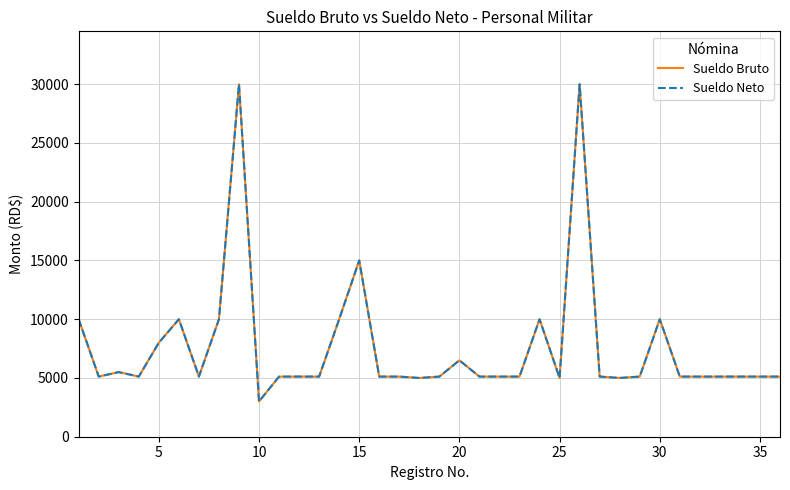

Is this an area chart (filled region under the line)?

No